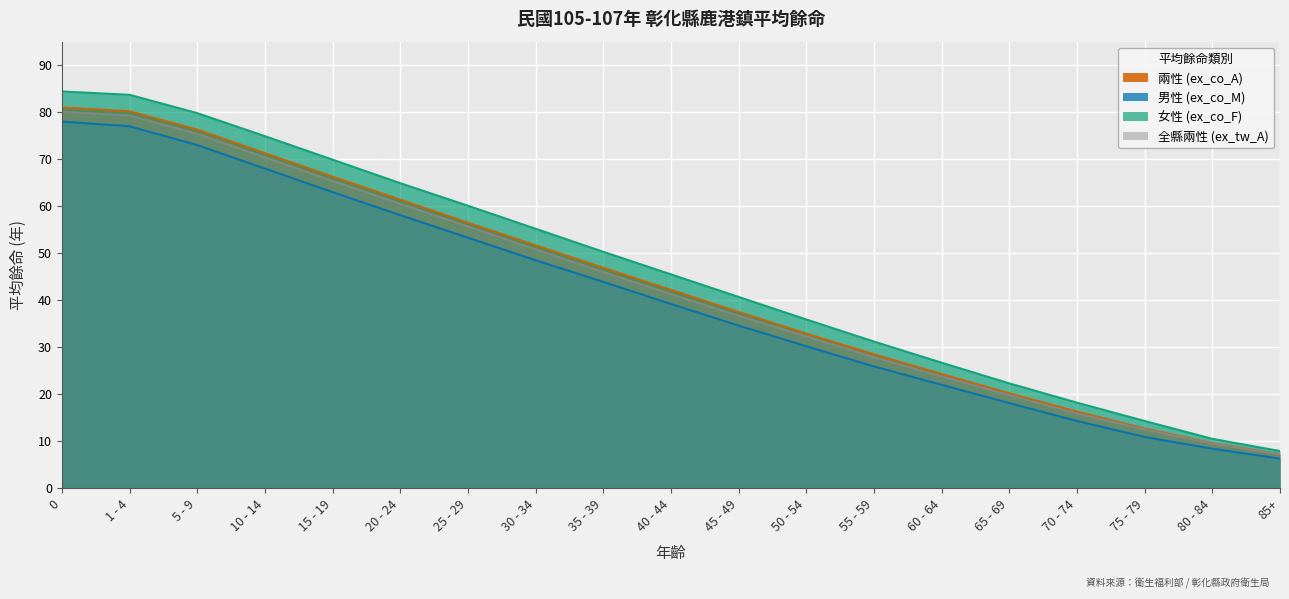

Between 5 - 9 and 15 - 19, which series saw the biggest shift?

兩性 (ex_co_A)